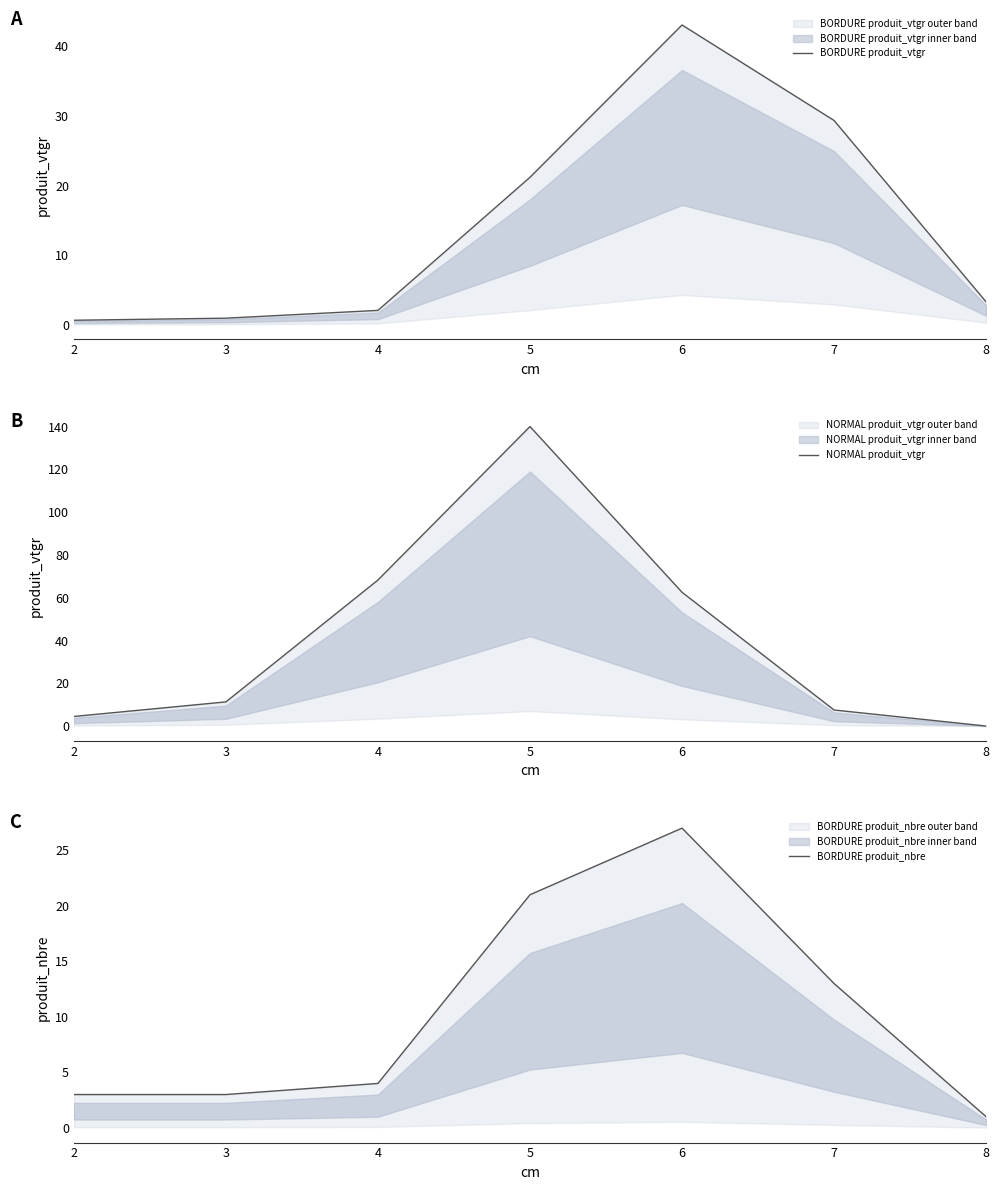

Reading left to right, transcribe all the data shown in this chart.

BORDURE produit_vtgr: 2=0.7	3=1.0	4=2.1	5=21.2	6=43.1	7=29.4	8=3.3
NORMAL produit_vtgr: 2=4.5	3=11.3	4=68.3	5=140.1	6=62.6	7=7.5	8=0.0
BORDURE produit_nbre: 2=3.0	3=3.0	4=4.0	5=21.0	6=27.0	7=13.0	8=1.0